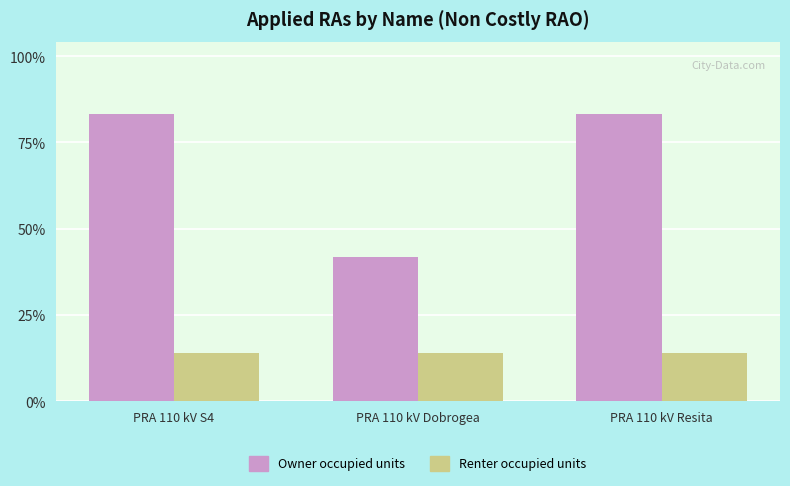

At how many categories does at least one series exceed 3?

2